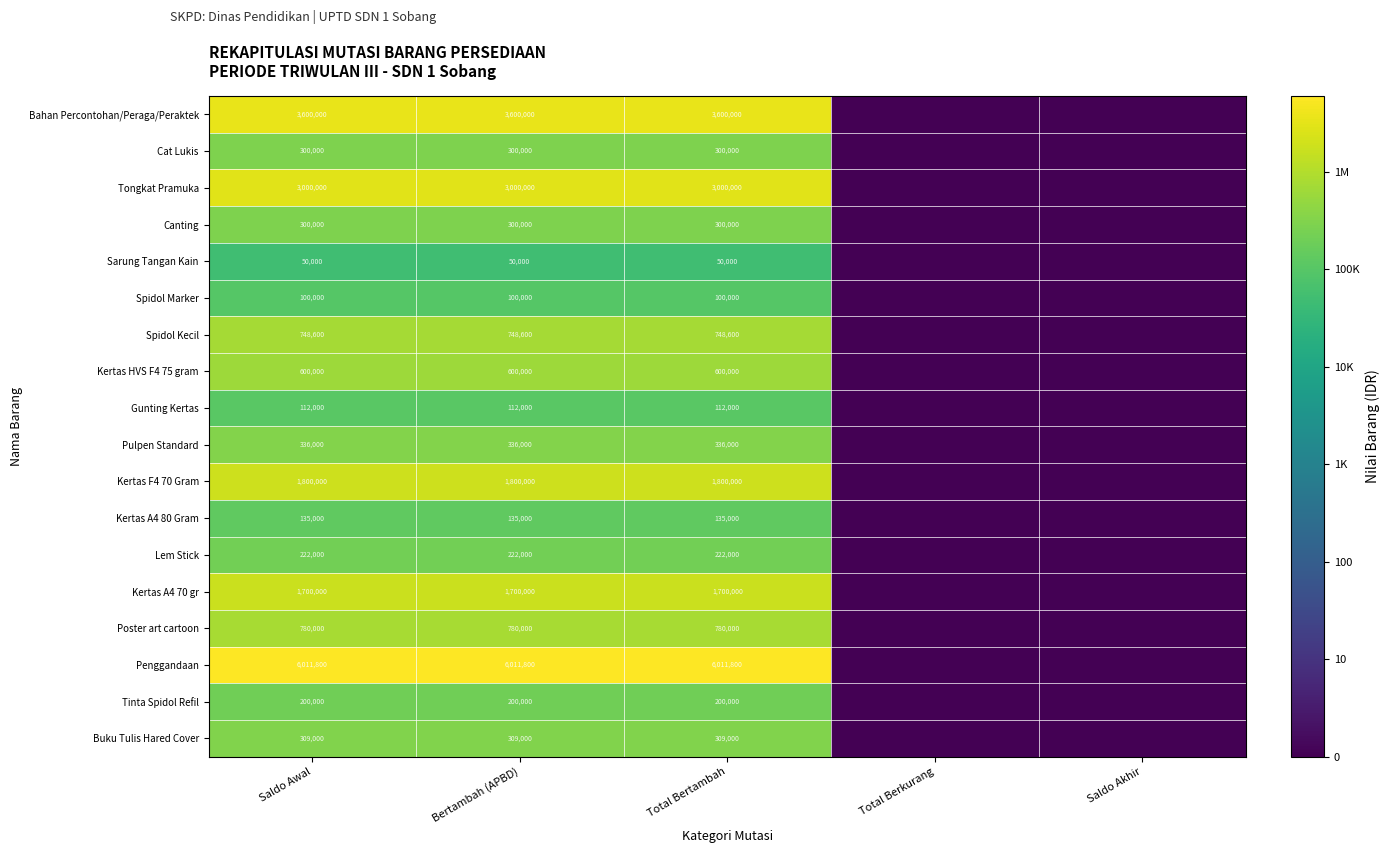

The value of Sarung Tangan Kain at Total Bertambah is 50000. True or false?

True